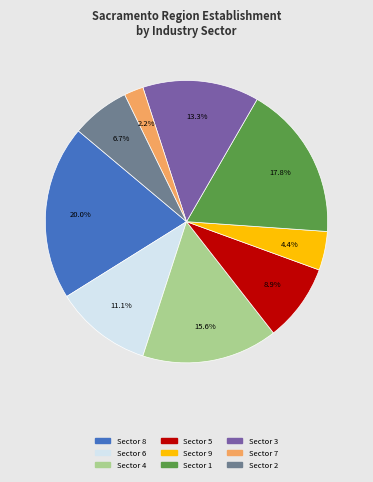

Is there a majority slice in this chart?

No